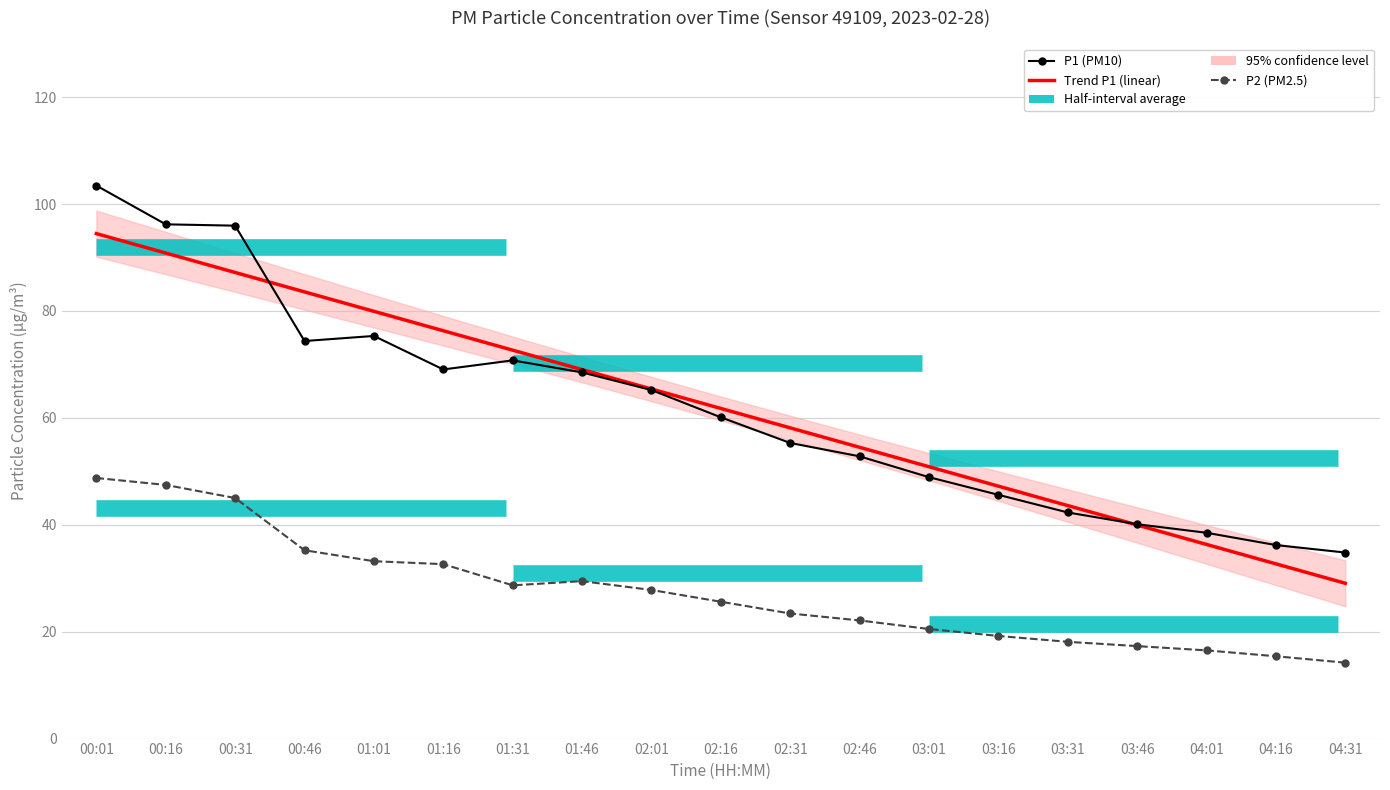

How many categories are shown in the chart?

19